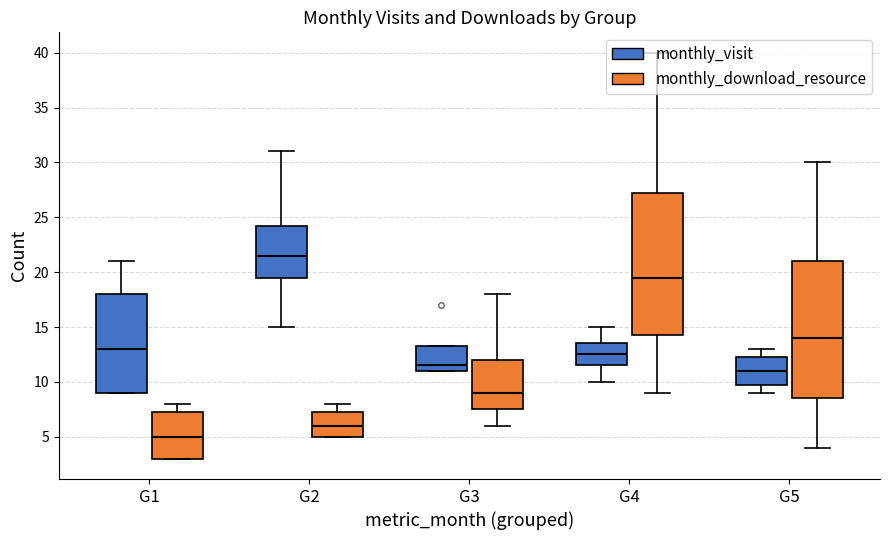

What is the value of the monthly_download_resource bar at the 21st from the left?

18